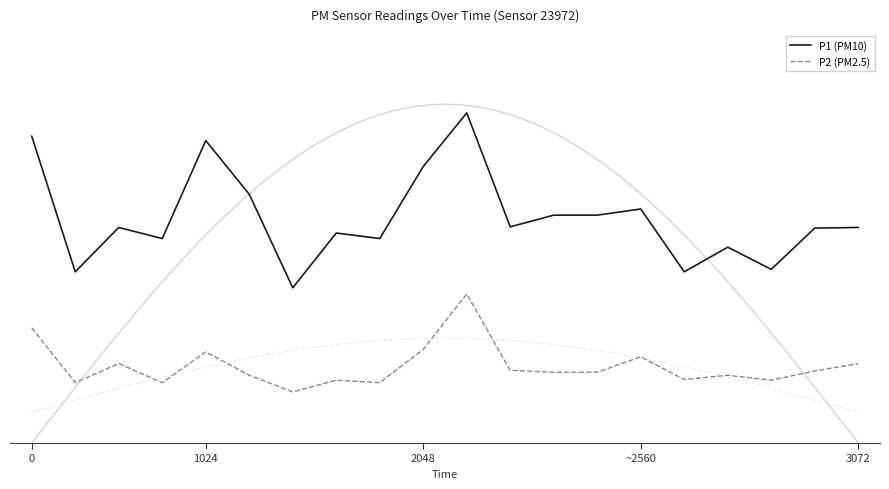

At which category does the chart reach its peak across all series?

10